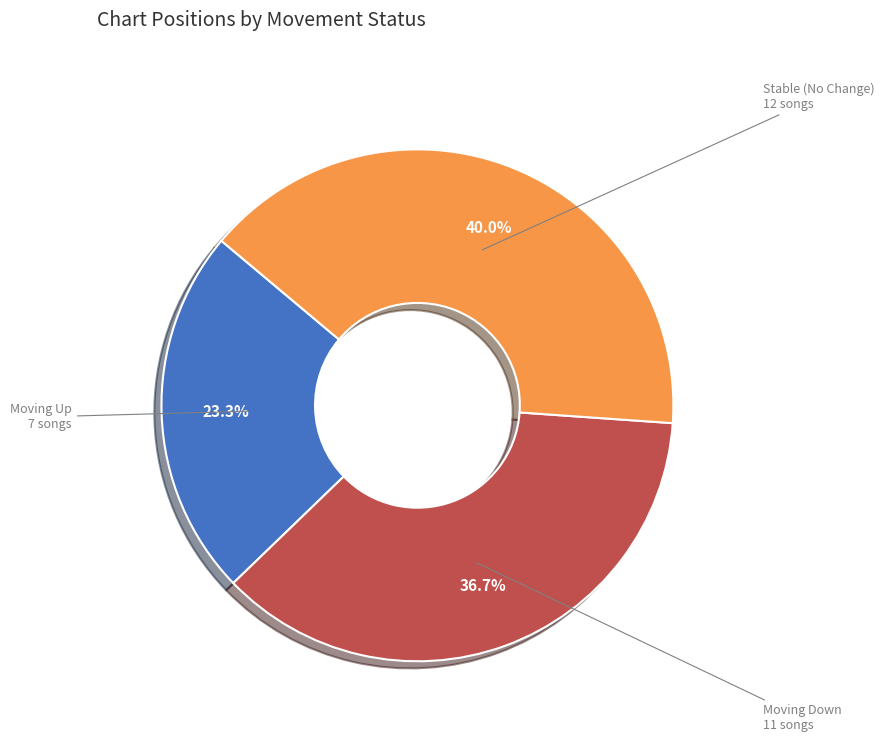

Is there a majority slice in this chart?

No